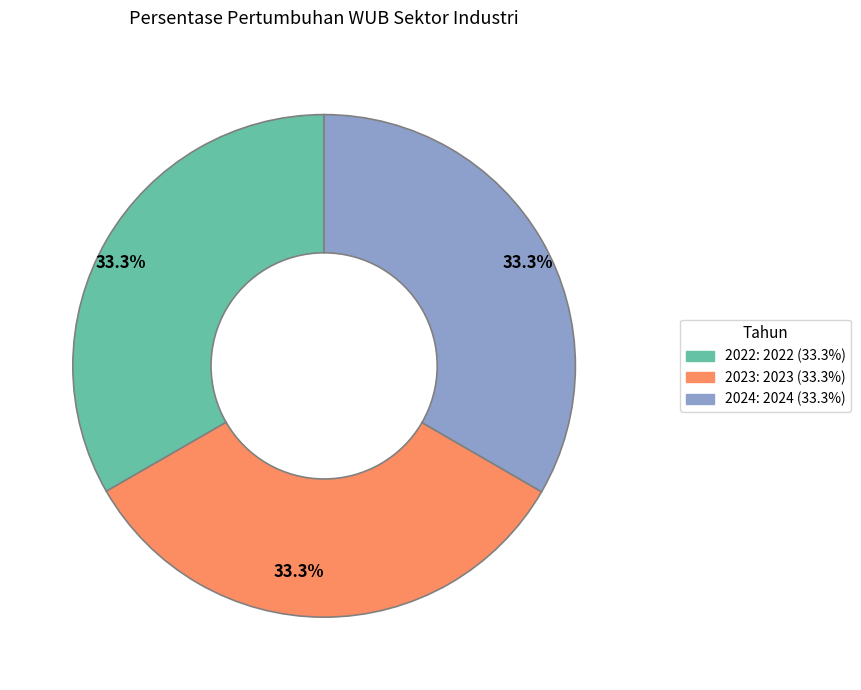

Is there a majority slice in this chart?

No